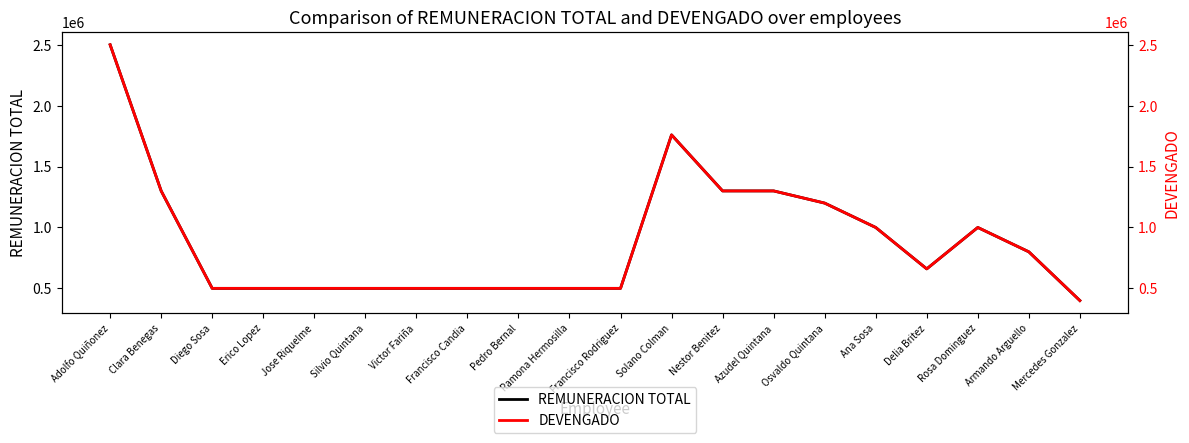

What is the minimum value for REMUNERACION TOTAL?

400000